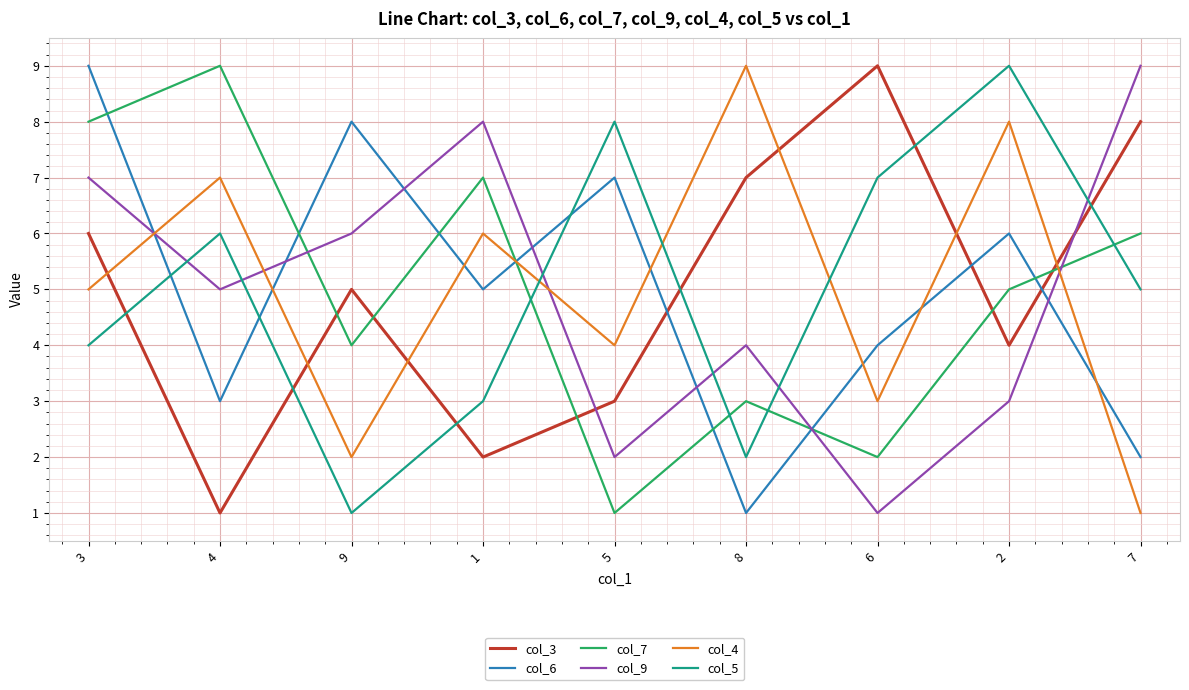

True or false: col_3 has more than 2 points higher than both neighbors.

False